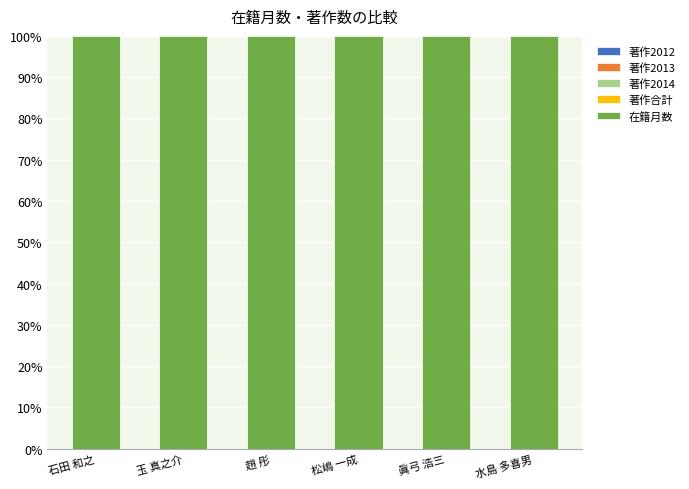

How many series are shown in this chart?

5